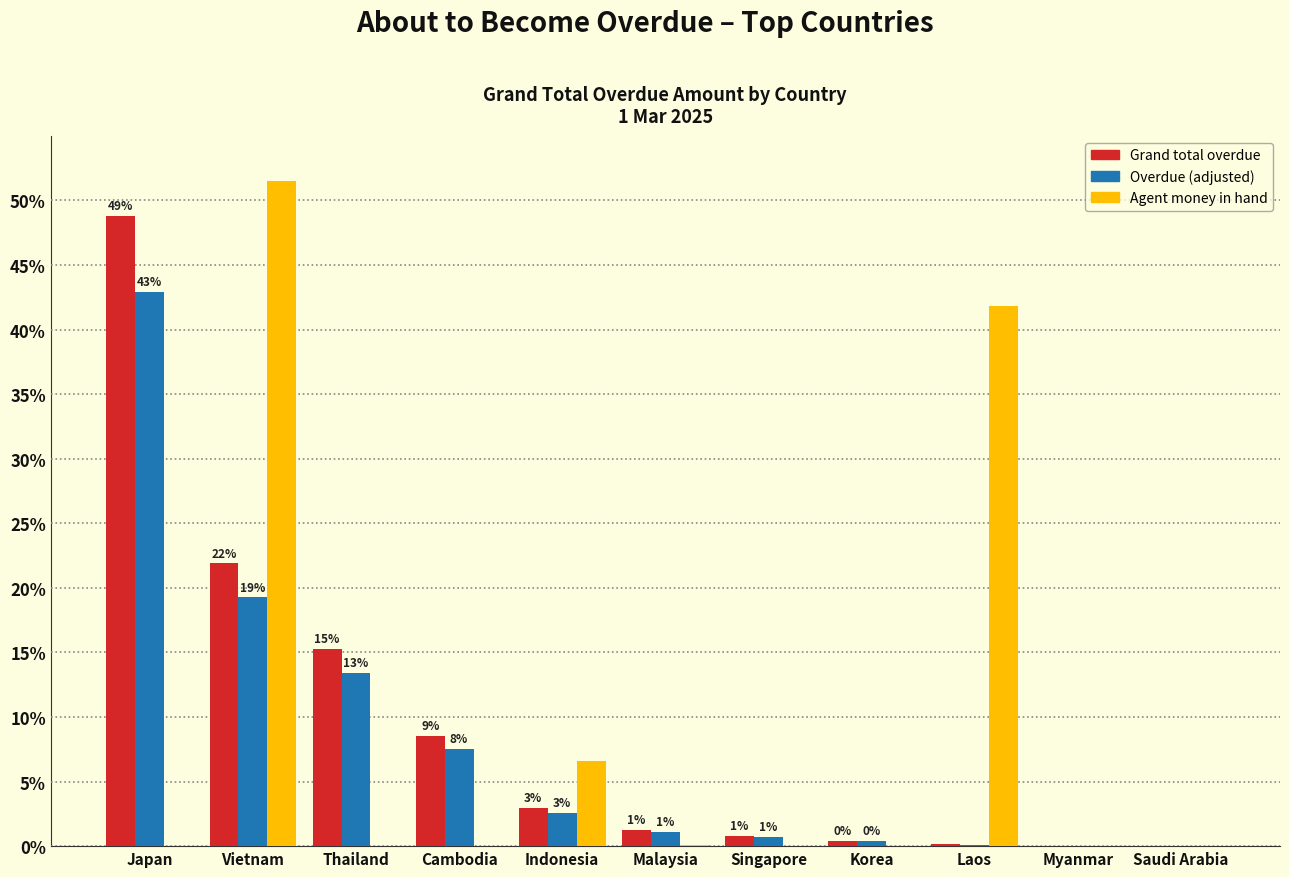

At which label does Agent money in hand reach its peak?

Vietnam